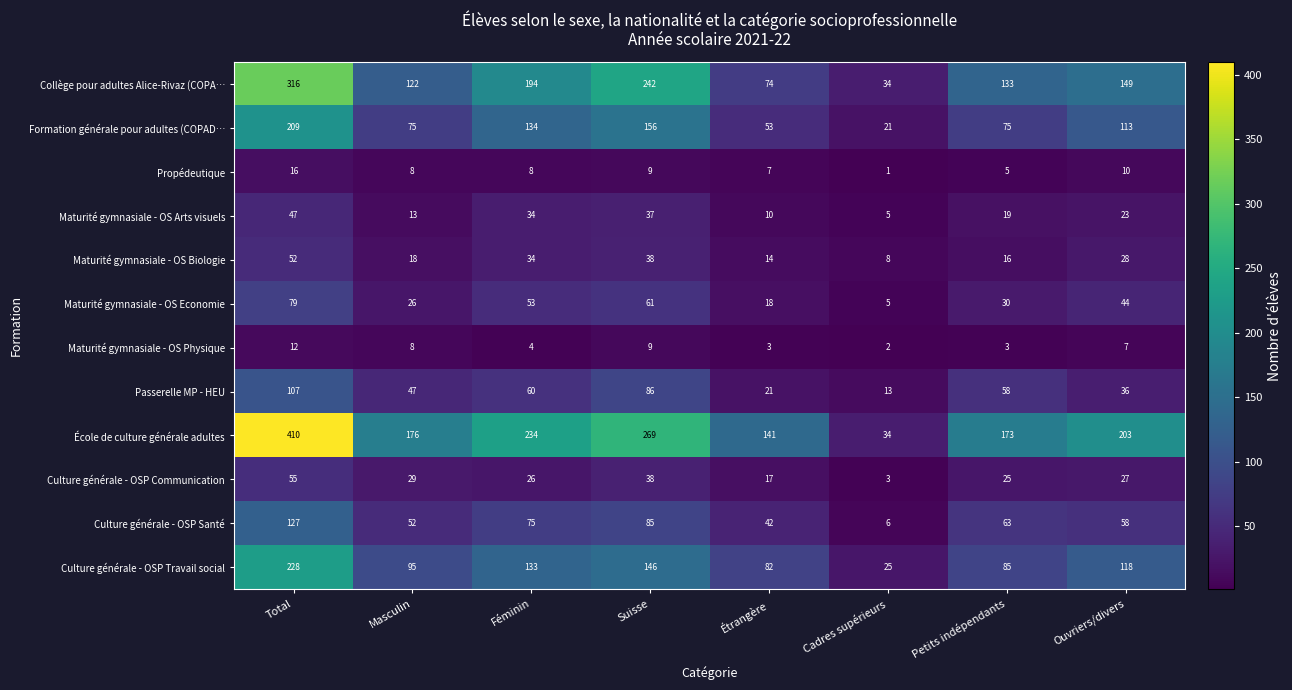

At which label is Maturité gymnasiale - OS Biologie closest to 30?

Ouvriers/divers